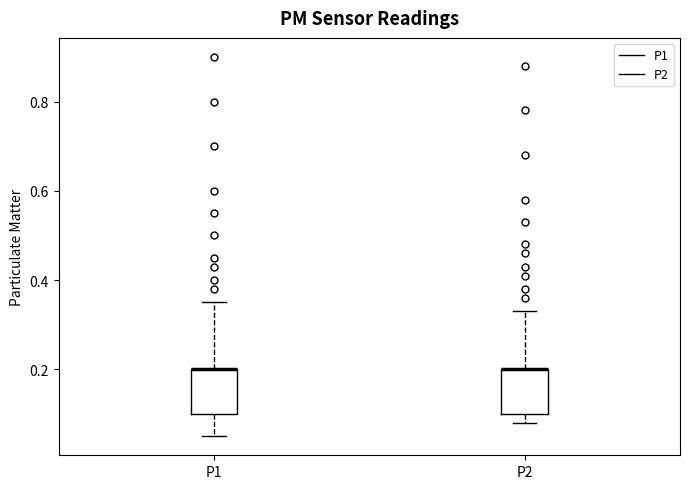

Reading left to right, transcribe this box plot: for each box, give where its median line is, the range the box spans, and where its two whiskers end, as read against the y-axis. The values are not printed on the chart, so give them approximately, as read against the axis.

P1: median 0.20 (drawn on the box's upper edge), box 0.10 to 0.20, whiskers 0.06 to 0.36
P2: median 0.20 (drawn on the box's upper edge), box 0.10 to 0.20, whiskers 0.08 to 0.34